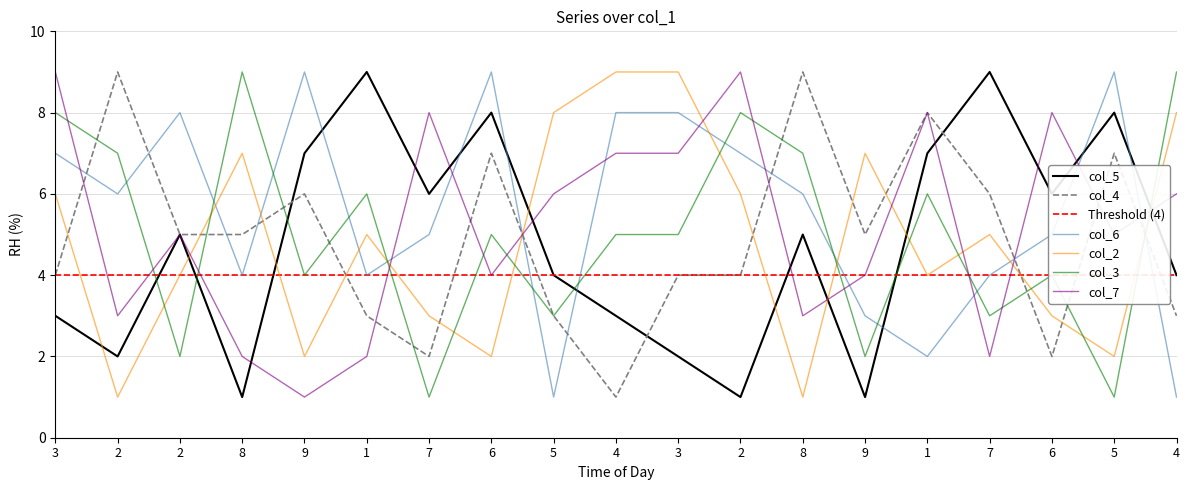

What is the difference between the second highest and second lowest values in the col_2 series?

8